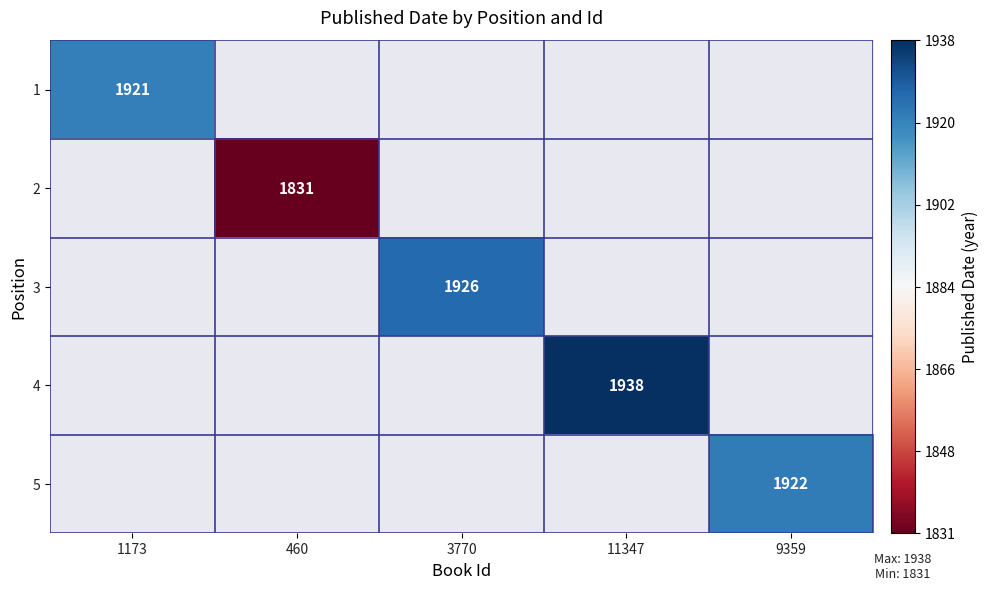

At how many categories does at least one series exceed 1901?

4